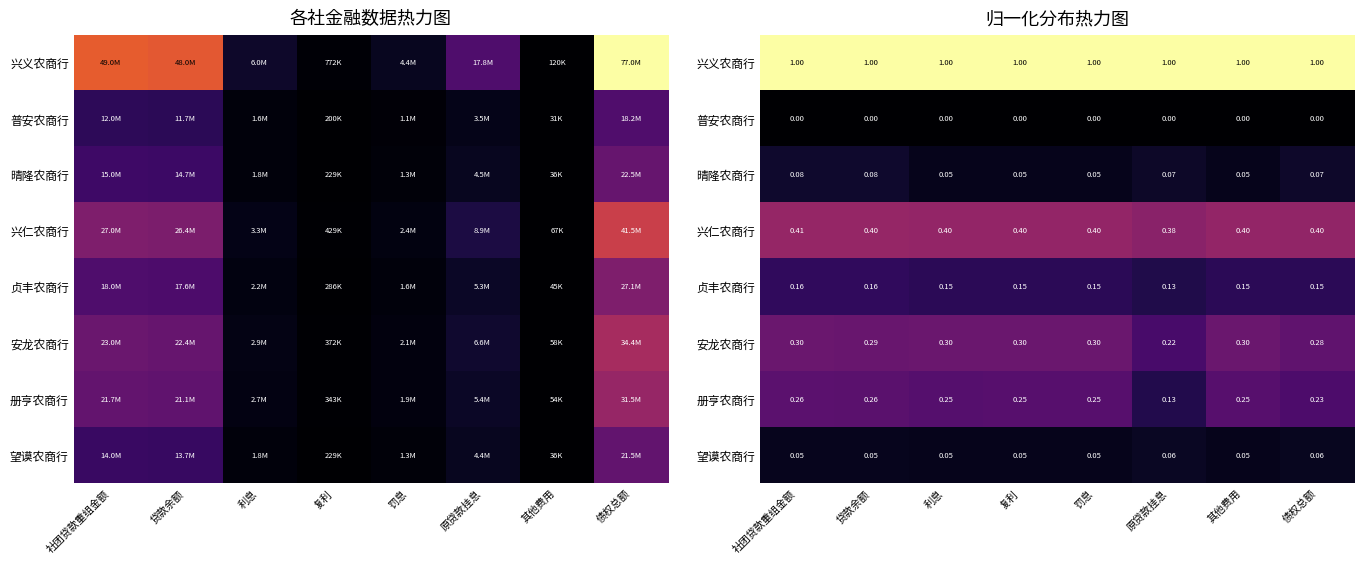

Count the 晴隆农商行 values in the range 0 to 1.

8